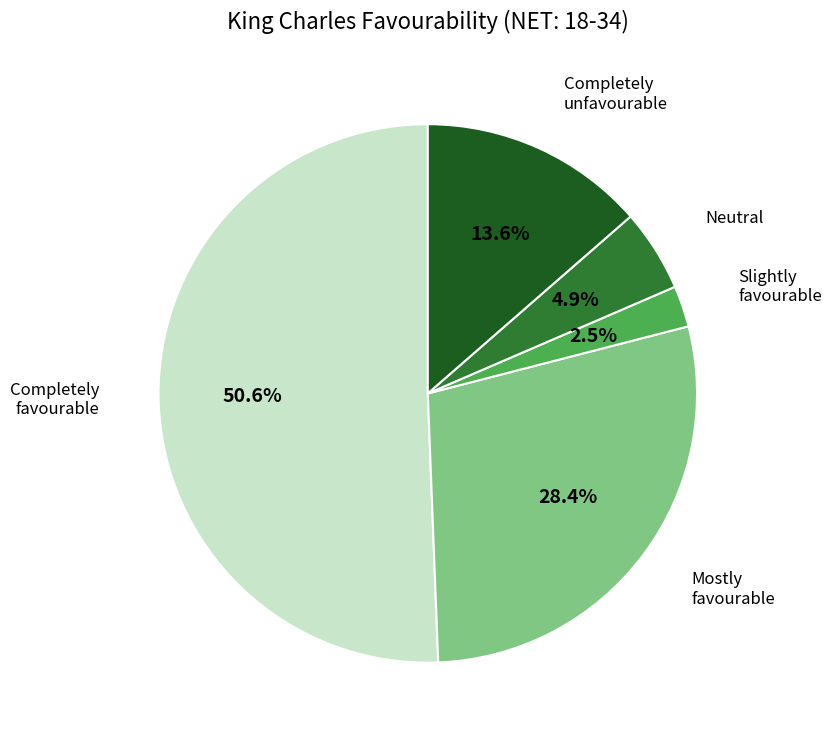

How many slices are in this pie chart?

5